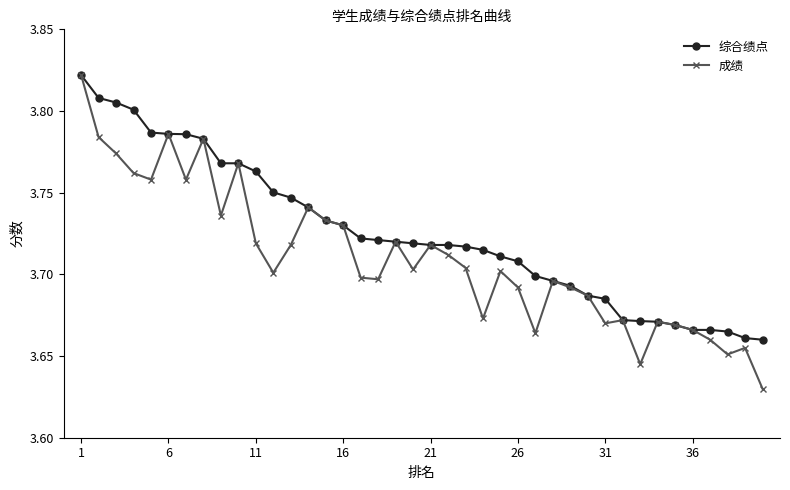

What is the difference between the maximum and minimum values in the 成绩 series?

0.2